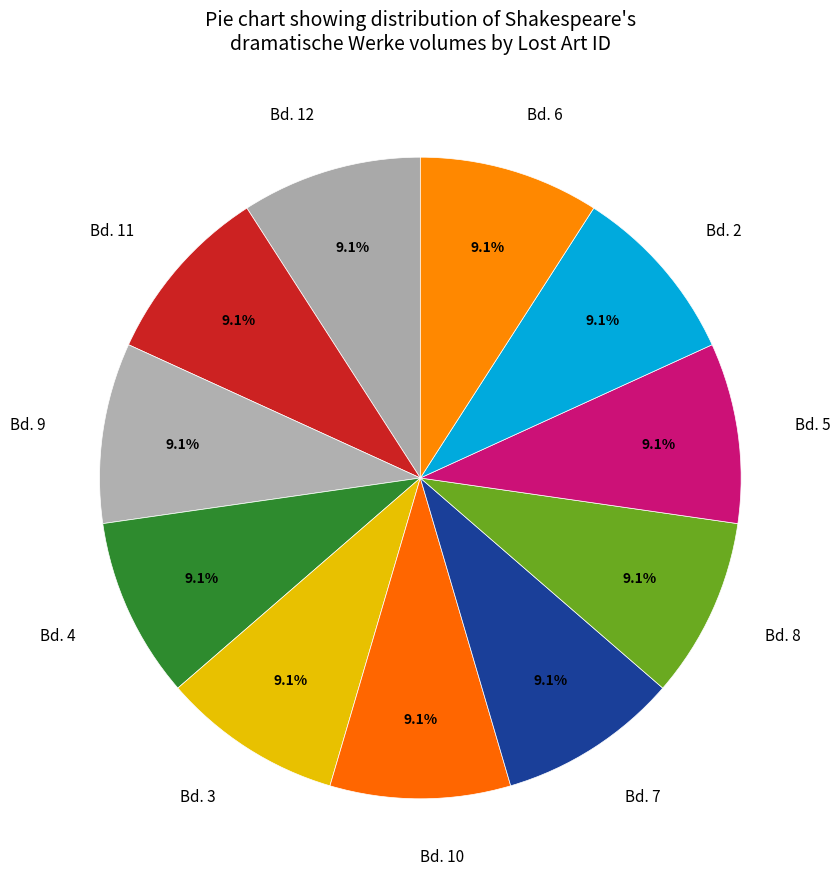

The Bd. 2 slice represents 9% of the pie. True or false?

True